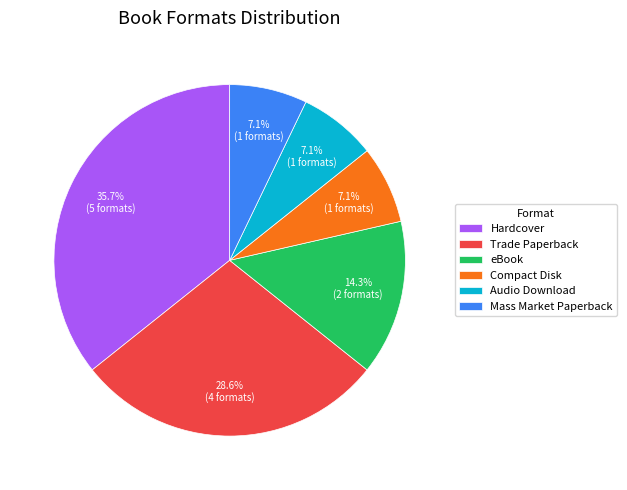

To the nearest percent, what is the difference between the Mass Market Paperback and eBook slice percentages?

7%